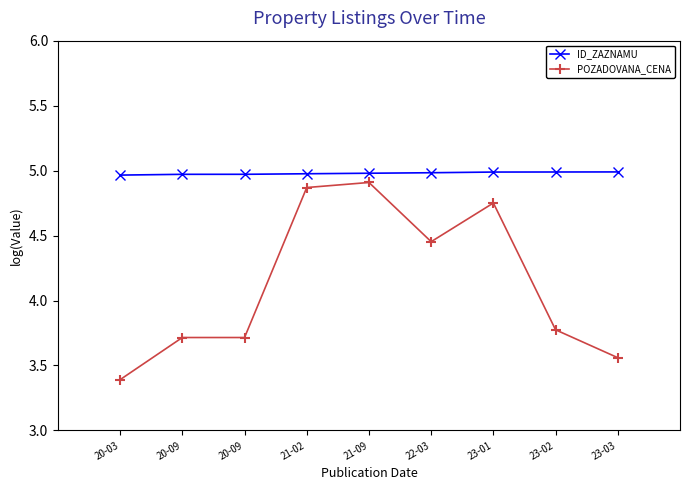

How many lines are shown in the chart?

2